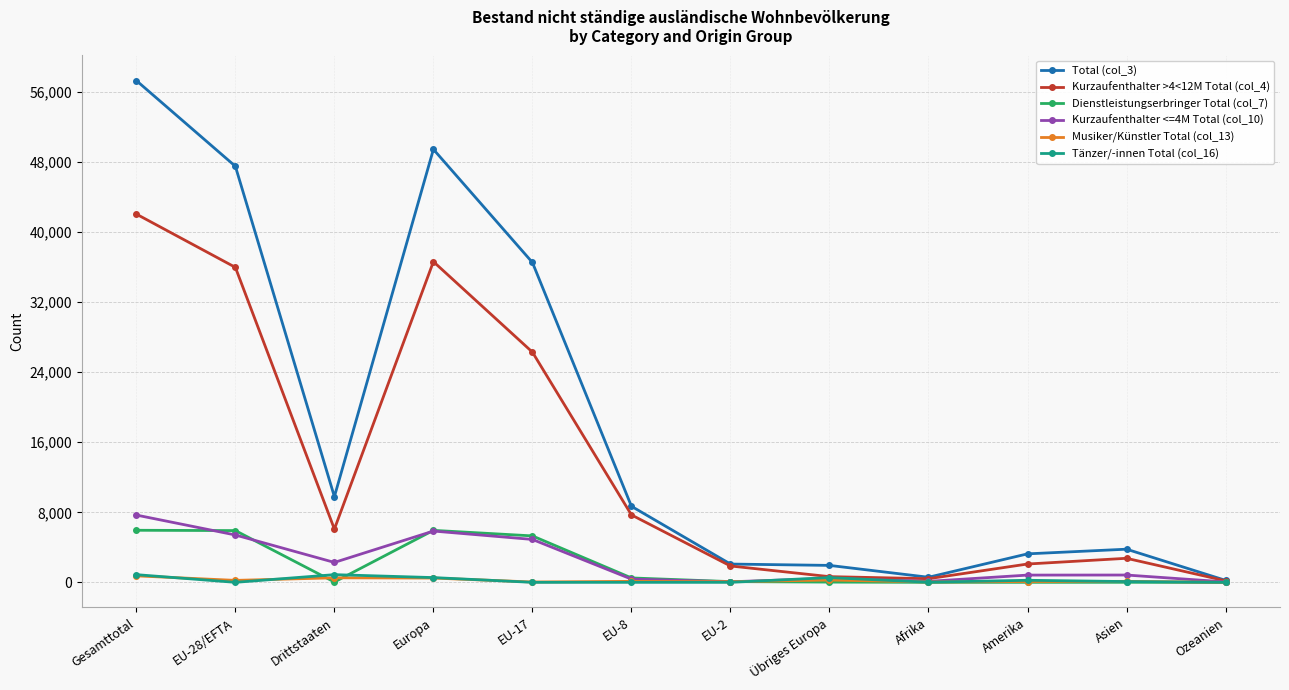

At how many categories does at least one series exceed 38475?

3